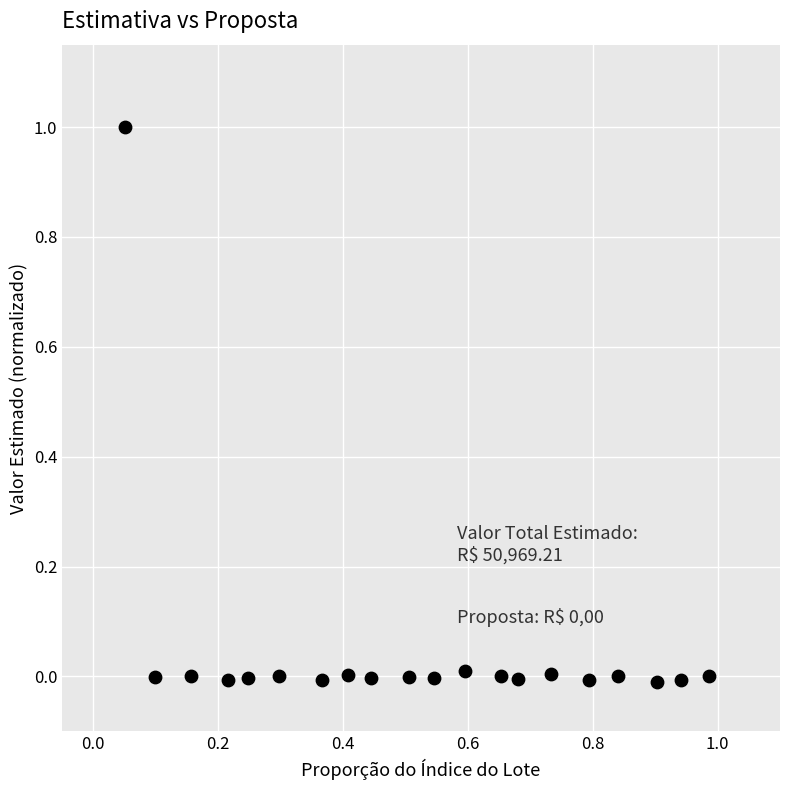

What is the range of X values (max minus min)?

0.9